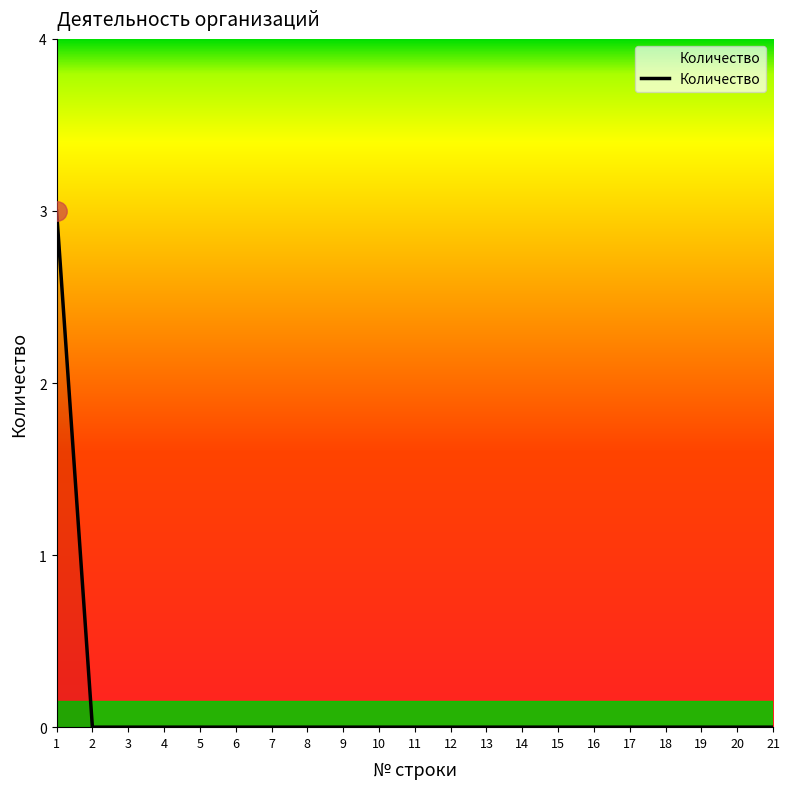

What is the difference between the maximum and minimum values?

3